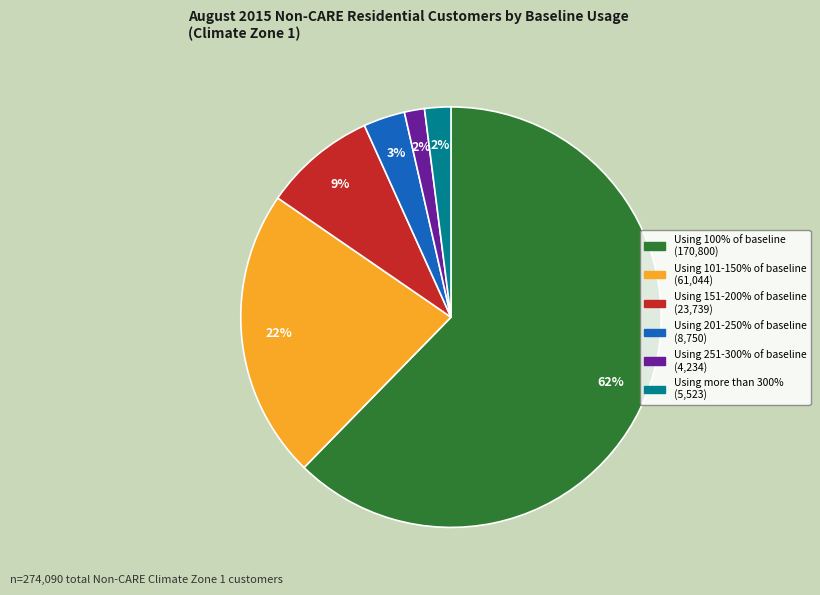

To the nearest percent, what is the average slice percentage?

17%